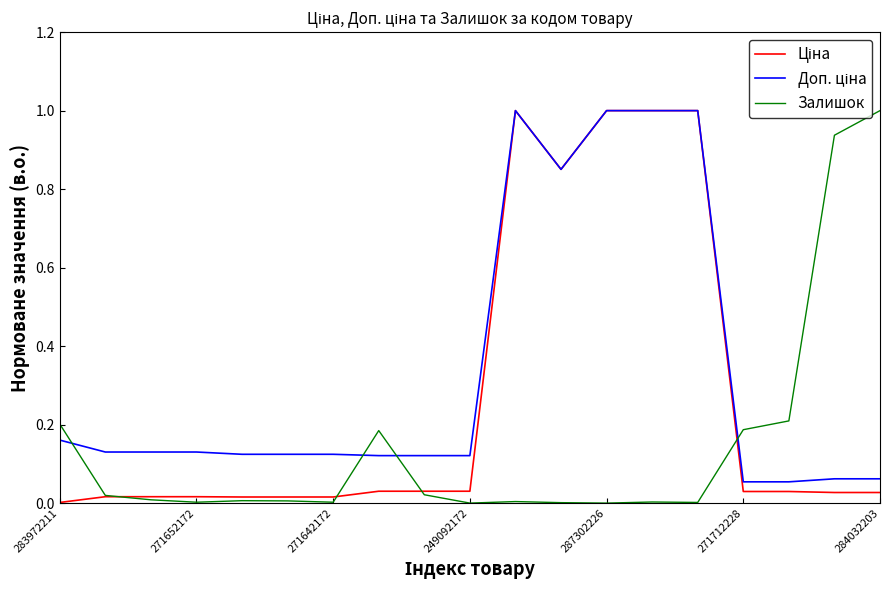

What is the highest value of the Залишок series?

1.0